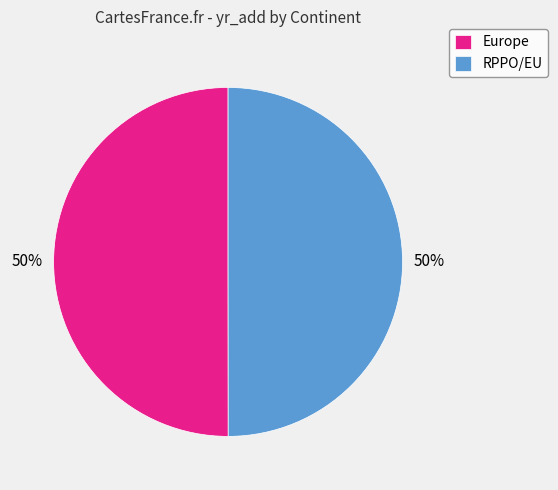

Is the sum of RPPO/EU and Europe greater than half?

Yes